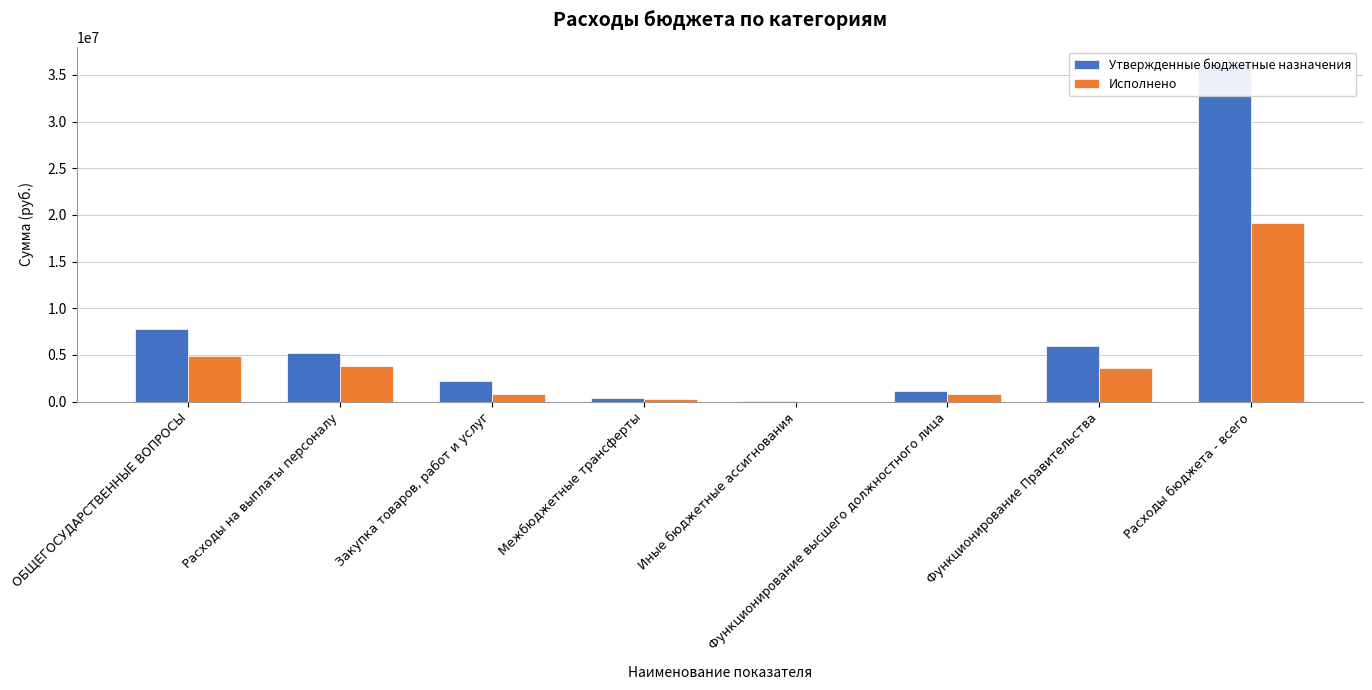

Which series has the largest total across all categories?

Утвержденные бюджетные назначения